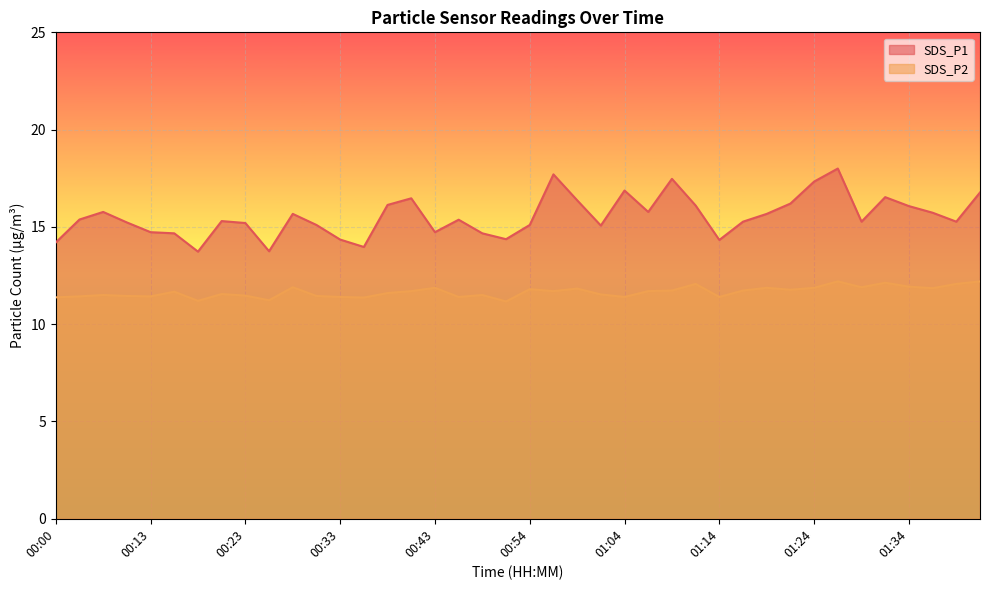

True or false: SDS_P2 and SDS_P1 intersect in this chart.

False